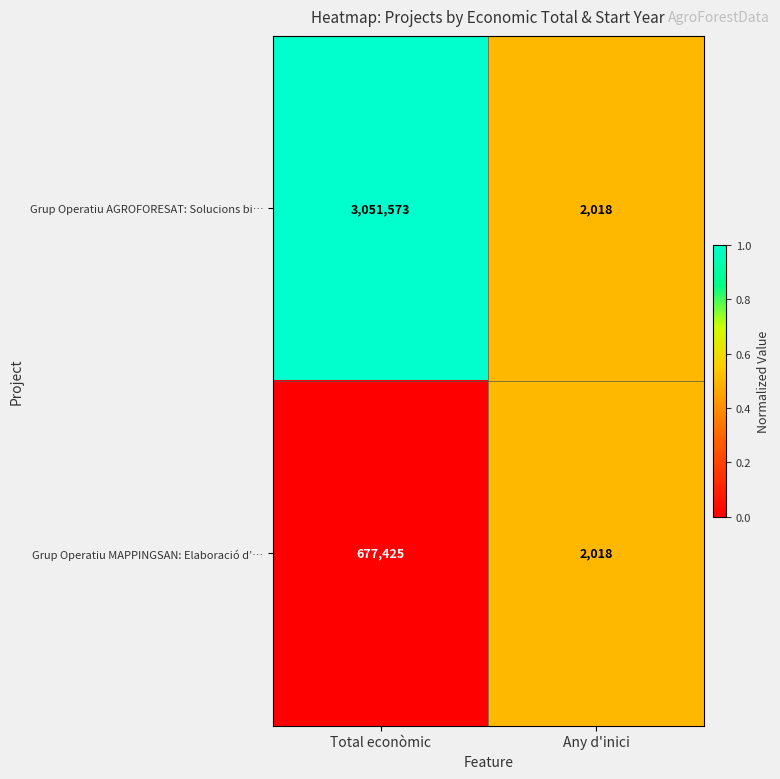

What is the total value across all series at Total econòmic?

3728998